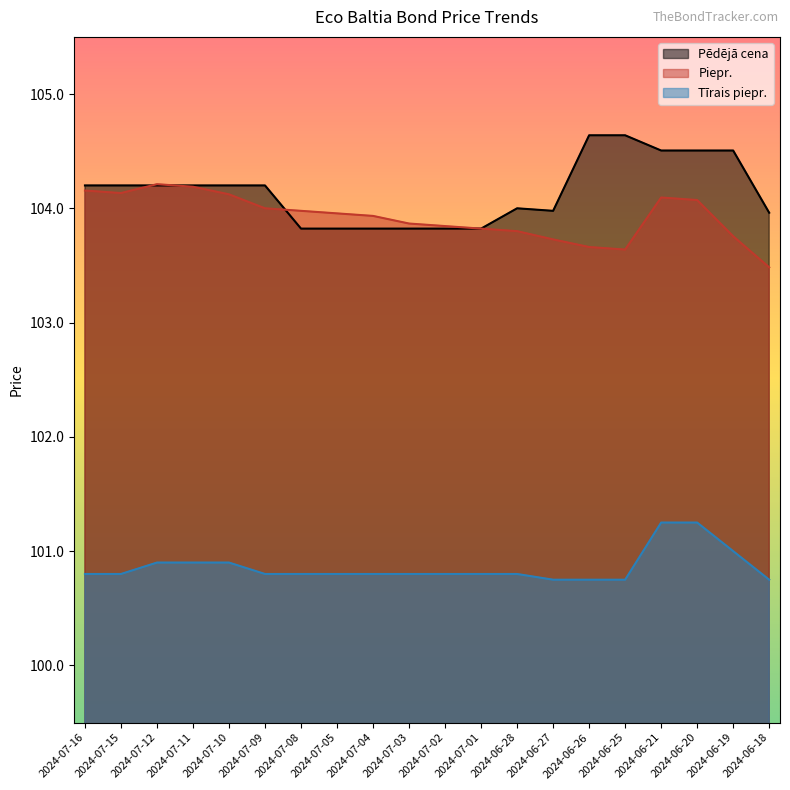

Does the chart display data point markers on the line(s)?

No